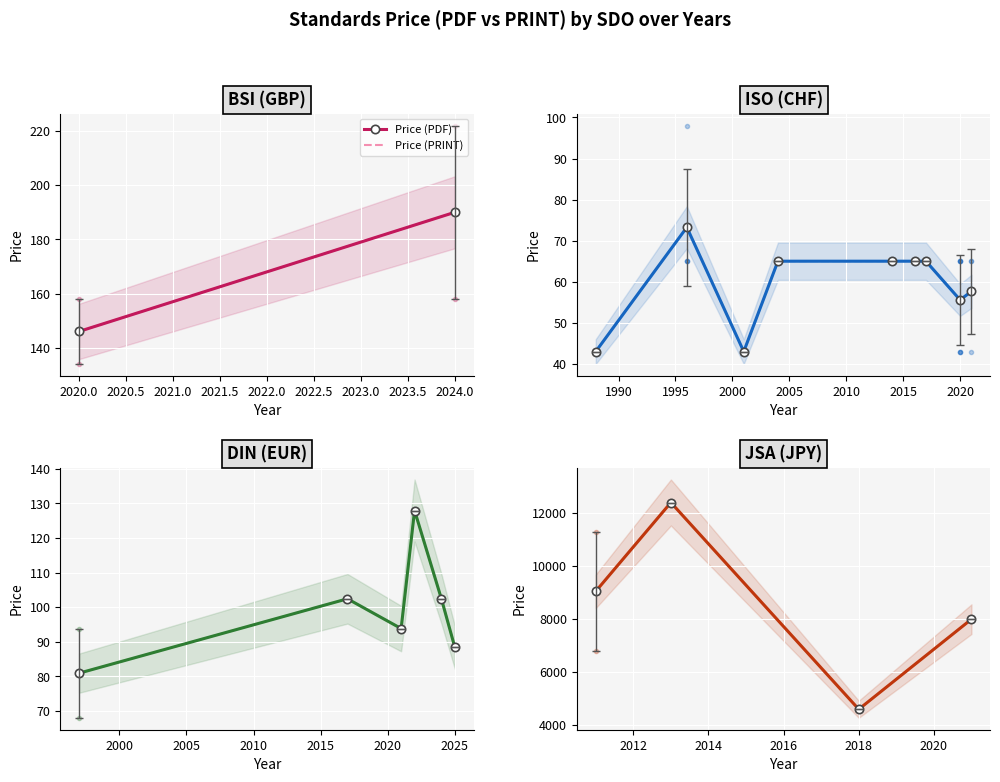

In Price (PRINT), how many points are higher than both neighbors (excluding endpoints)?

1